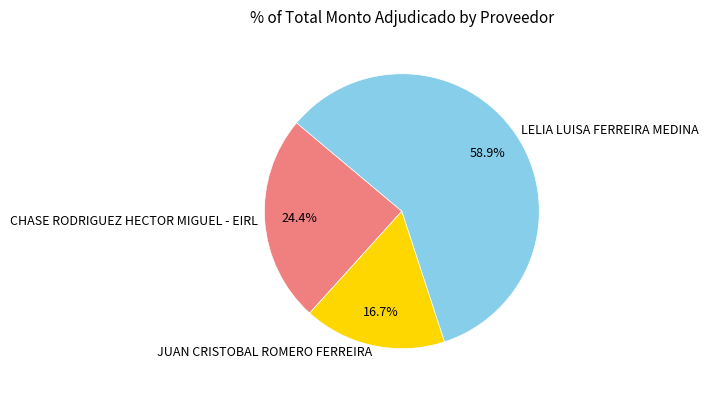

What is the total percentage of CHASE RODRIGUEZ HECTOR MIGUEL - EIRL and JUAN CRISTOBAL ROMERO FERREIRA?

41.1%